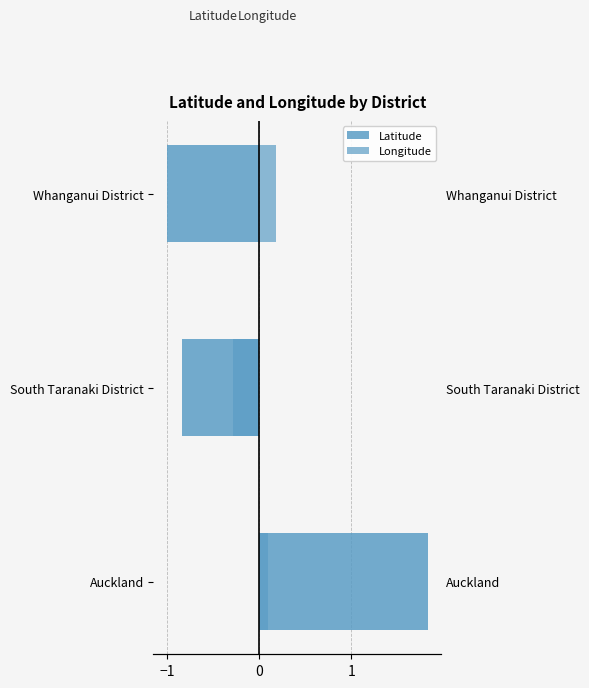

How many data points in Latitude are less than 0?

2